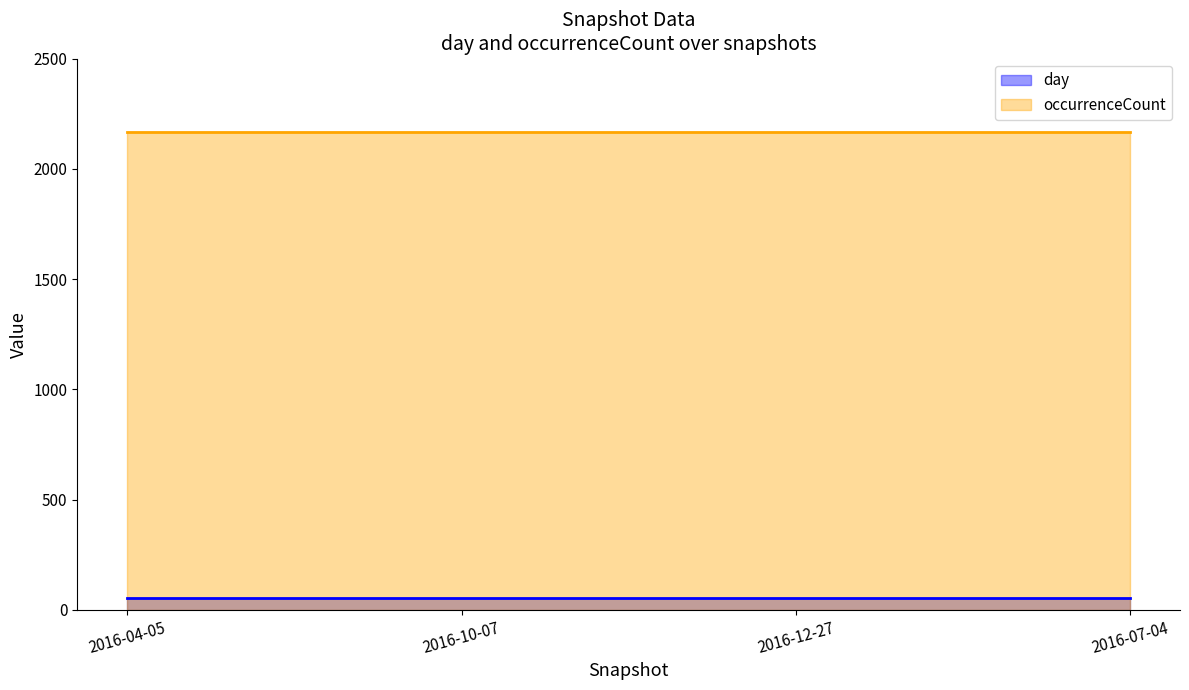

What position from the left is 2016-12-27?

3